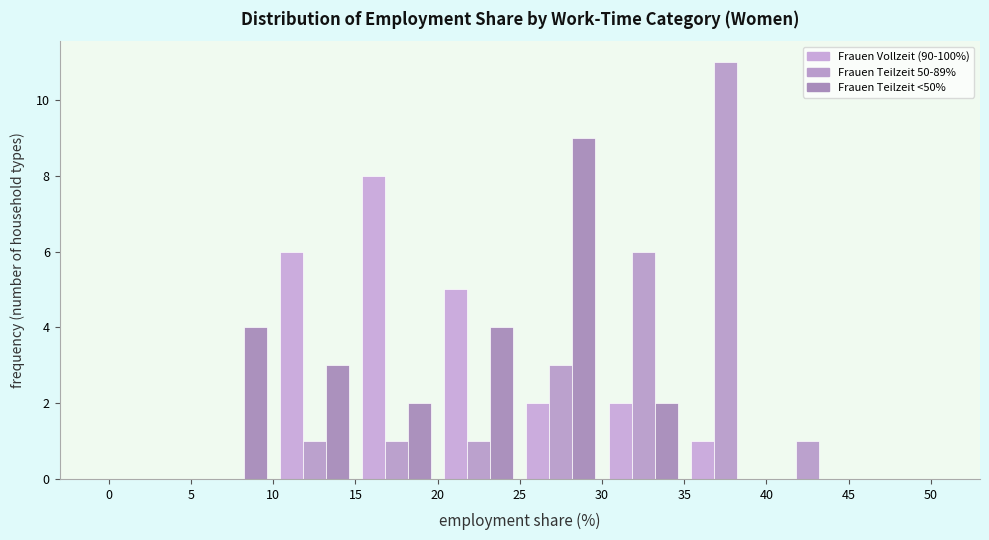

Reading left to right, list every range on the x-axis with the height of the bar of each series over it. The values are not printed on the chart, so give them approximately, as read against the axis.

0 to 5: Frauen Vollzeit (90-100%)=0	Frauen Teilzeit 50-89%=0	Frauen Teilzeit <50%=0
5 to 10: Frauen Vollzeit (90-100%)=0	Frauen Teilzeit 50-89%=0	Frauen Teilzeit <50%=4
10 to 15: Frauen Vollzeit (90-100%)=6	Frauen Teilzeit 50-89%=1	Frauen Teilzeit <50%=3
15 to 20: Frauen Vollzeit (90-100%)=8	Frauen Teilzeit 50-89%=1	Frauen Teilzeit <50%=2
20 to 25: Frauen Vollzeit (90-100%)=5	Frauen Teilzeit 50-89%=1	Frauen Teilzeit <50%=4
25 to 30: Frauen Vollzeit (90-100%)=2	Frauen Teilzeit 50-89%=3	Frauen Teilzeit <50%=9
30 to 35: Frauen Vollzeit (90-100%)=2	Frauen Teilzeit 50-89%=6	Frauen Teilzeit <50%=2
35 to 40: Frauen Vollzeit (90-100%)=1	Frauen Teilzeit 50-89%=11	Frauen Teilzeit <50%=0
40 to 45: Frauen Vollzeit (90-100%)=0	Frauen Teilzeit 50-89%=1	Frauen Teilzeit <50%=0
45 to 50: Frauen Vollzeit (90-100%)=0	Frauen Teilzeit 50-89%=0	Frauen Teilzeit <50%=0